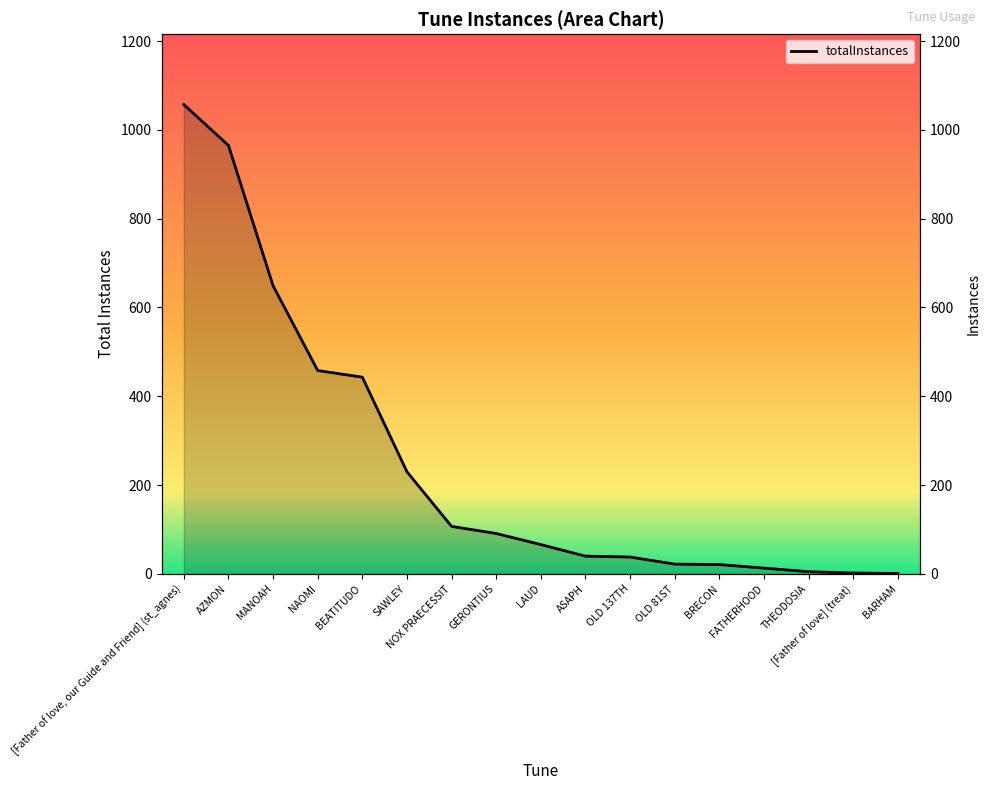

What is the sum of the values at NAOMI and AZMON?

1423